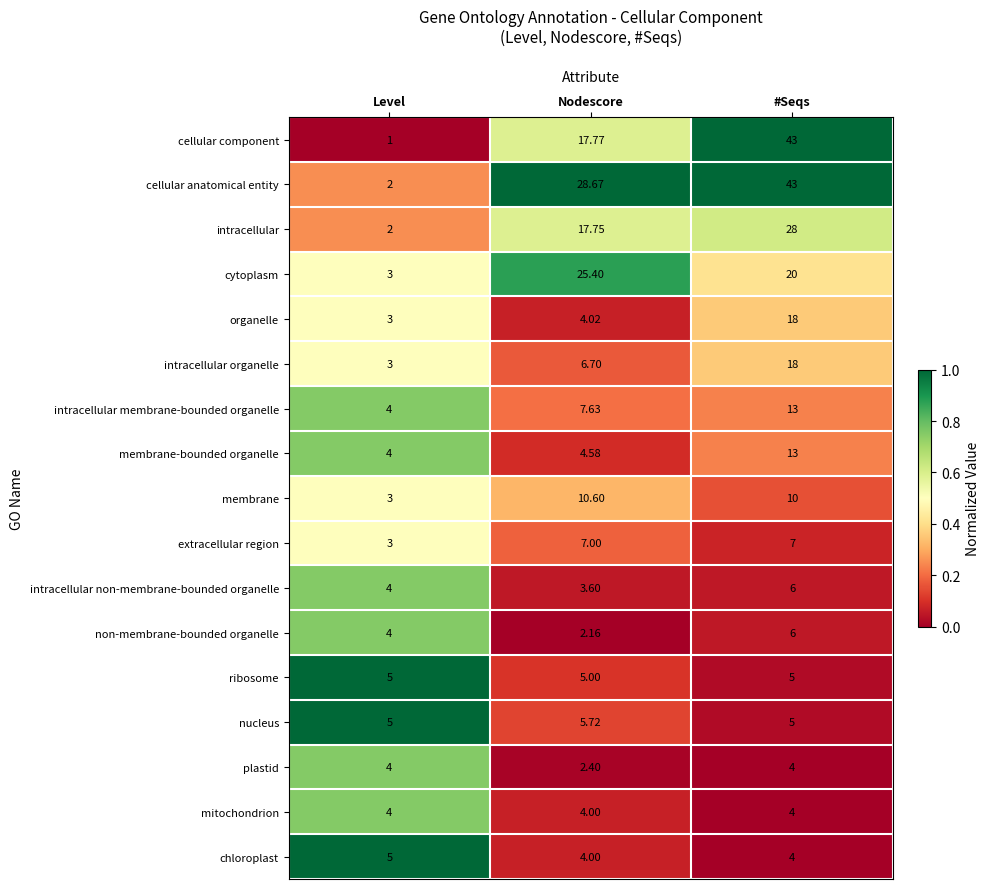

Which series has the largest range (max minus min)?

cellular component